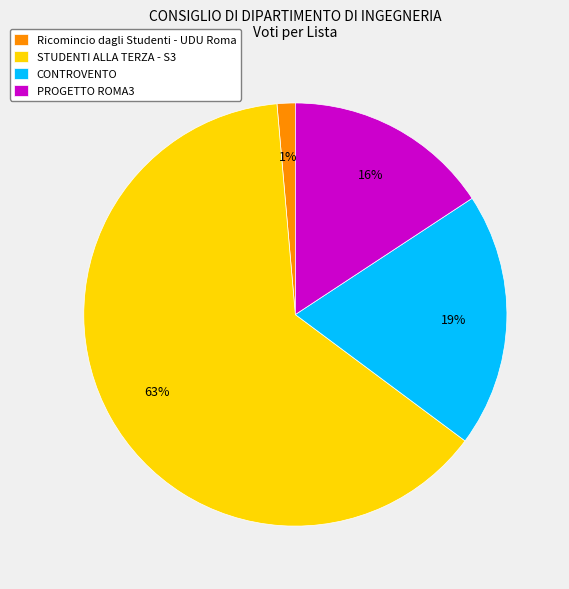

Is it true that CONTROVENTO is 19% of the pie?

True